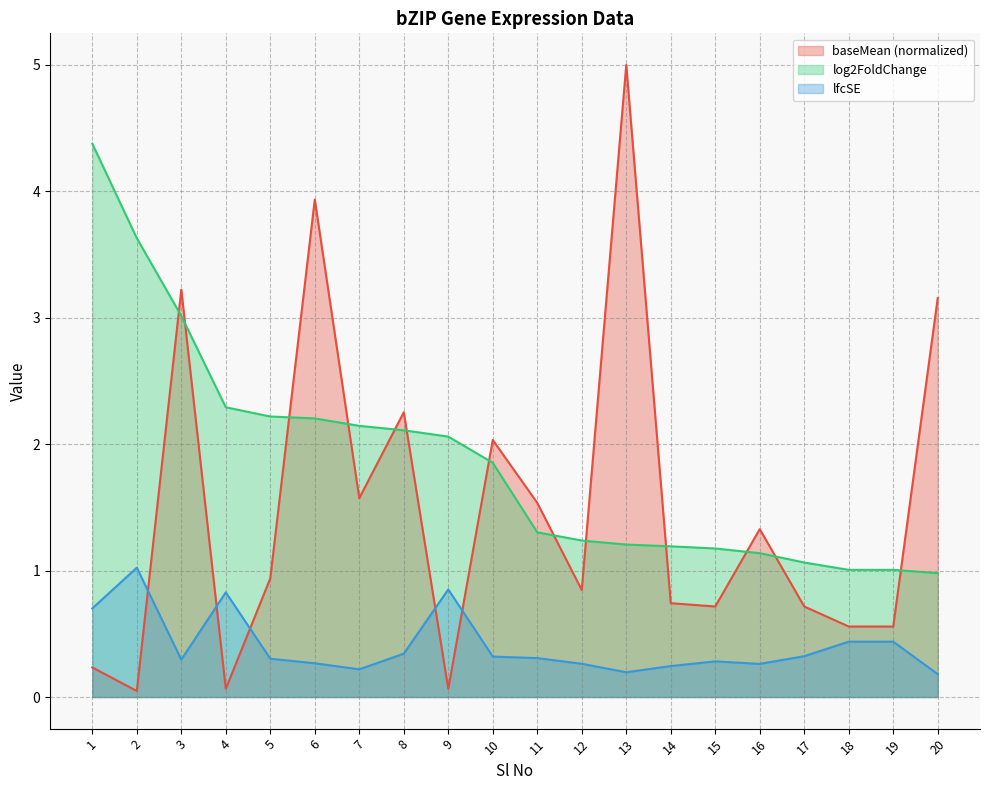

What are all the series names shown in the legend?

baseMean (normalized), log2FoldChange, lfcSE